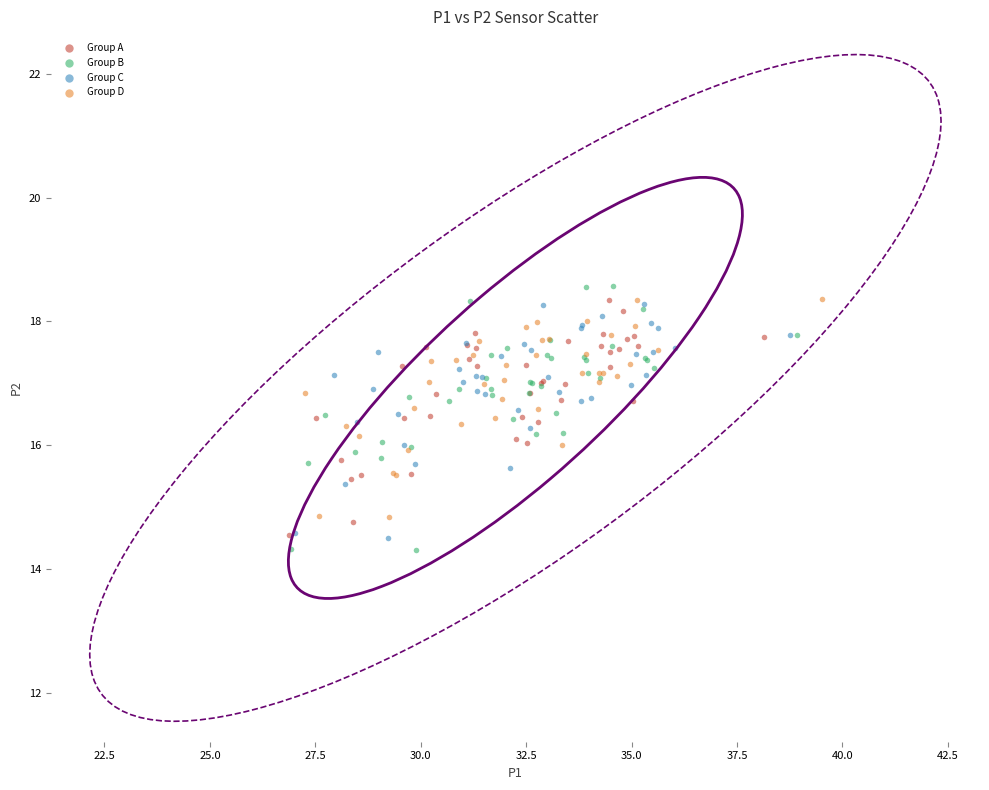

What are all the series names shown in the legend?

Group A, Group B, Group C, Group D